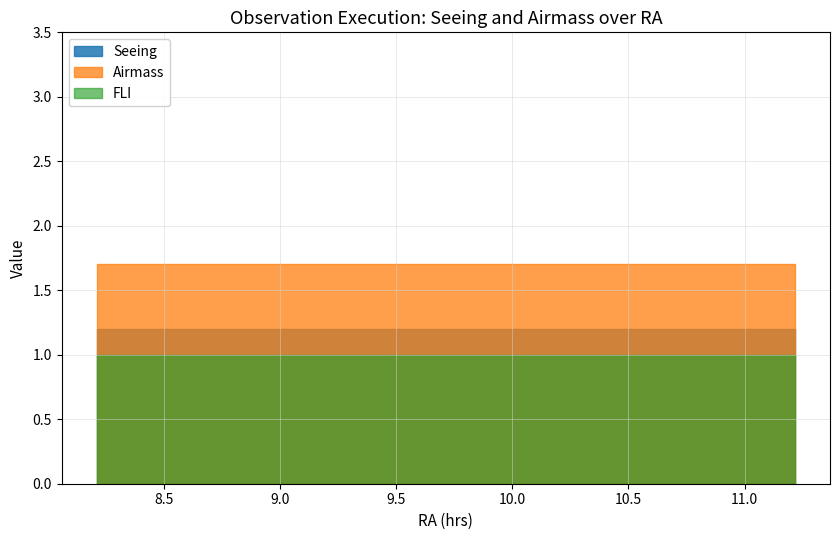

Reading right to left, what are all the values shown in this chart?

Seeing: 1.2	1.2	1.2	1.2	1.2	1.2	1.2	1.2	1.2	1.2	1.2	1.2	1.2	1.2	1.2	1.2	1.2	1.2	1.2	1.2	1.2	1.2	1.2	1.2	1.2	1.2	1.2	1.2	1.2	1.2	1.2	1.2	1.2	1.2	1.2	1.2	1.2	1.2	1.2
Airmass: 1.7	1.7	1.7	1.7	1.7	1.7	1.7	1.7	1.7	1.7	1.7	1.7	1.7	1.7	1.7	1.7	1.7	1.7	1.7	1.7	1.7	1.7	1.7	1.7	1.7	1.7	1.7	1.7	1.7	1.7	1.7	1.7	1.7	1.7	1.7	1.7	1.7	1.7	1.7
FLI: 1.0	1.0	1.0	1.0	1.0	1.0	1.0	1.0	1.0	1.0	1.0	1.0	1.0	1.0	1.0	1.0	1.0	1.0	1.0	1.0	1.0	1.0	1.0	1.0	1.0	1.0	1.0	1.0	1.0	1.0	1.0	1.0	1.0	1.0	1.0	1.0	1.0	1.0	1.0